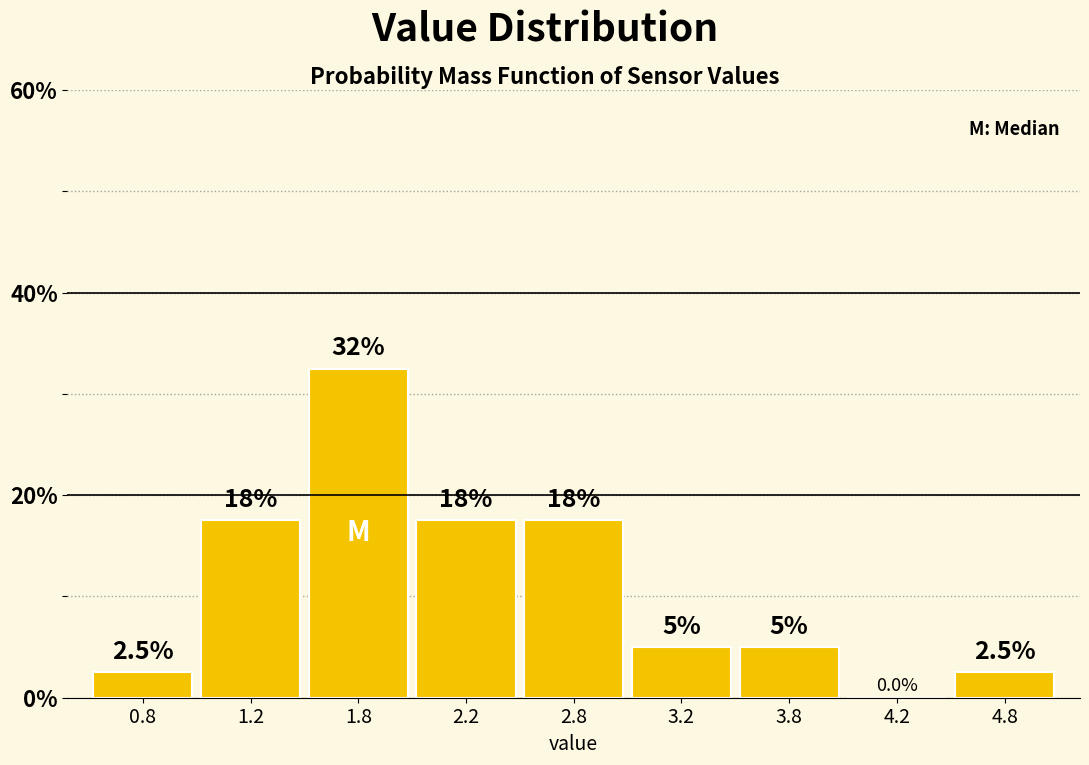

Reading left to right, transcribe all the data shown in this chart.

0.8=2.5	1.2=17.5	1.8=32.5	2.2=17.5	2.8=17.5	3.2=5.0	3.8=5.0	4.2=0.0	4.8=2.5